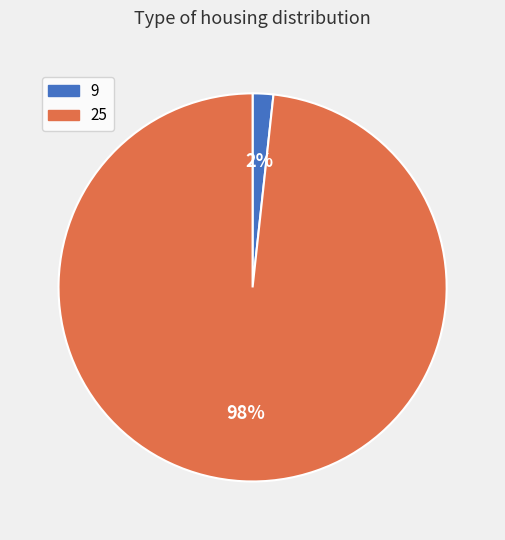

Count the number of slices in the pie.

2